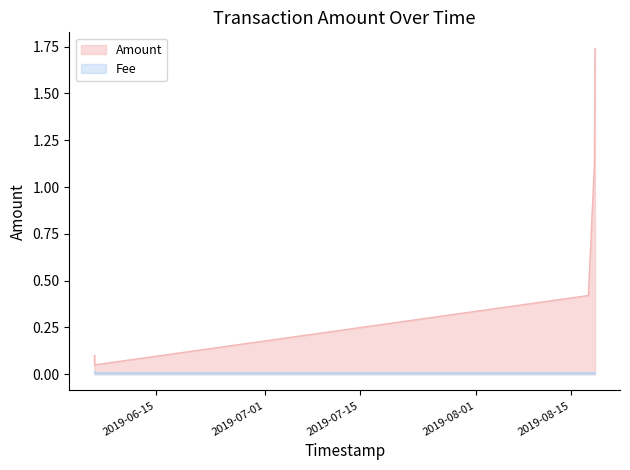

What is the spread (max minus min) of values at 2019-06-05 21:01:50?

0.1